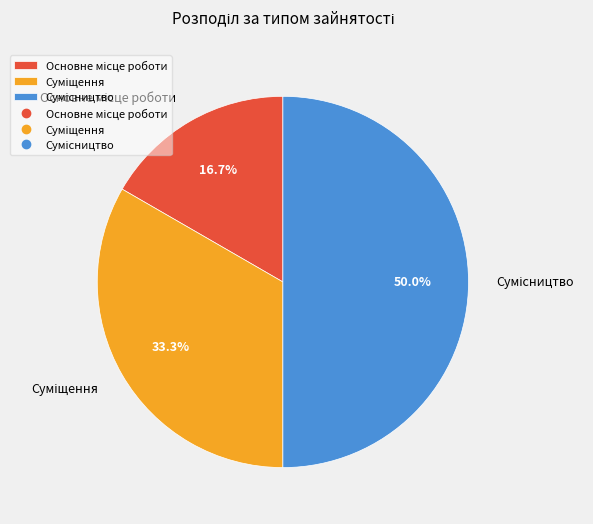

How many slices are in this pie chart?

3